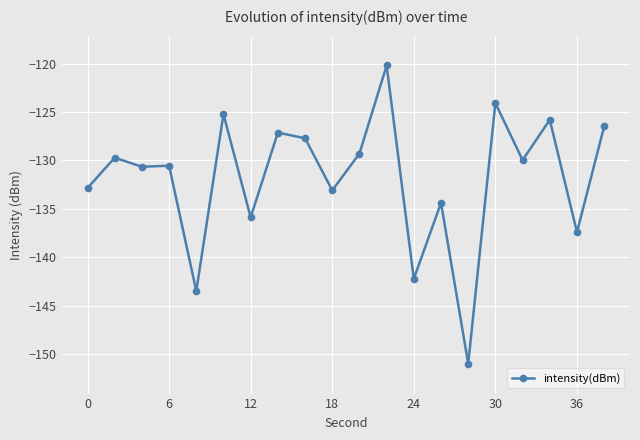

True or false: there are more than 1 points higher than both neighbors.

True